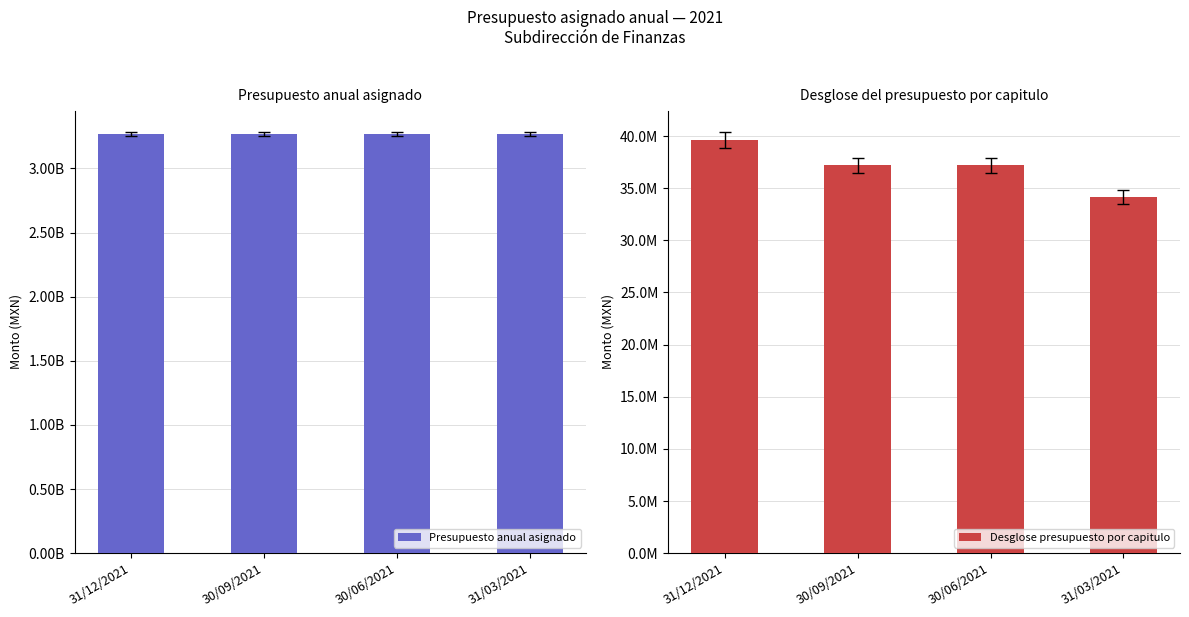

What is the highest value of the Desglose presupuesto por capitulo series?

39616747